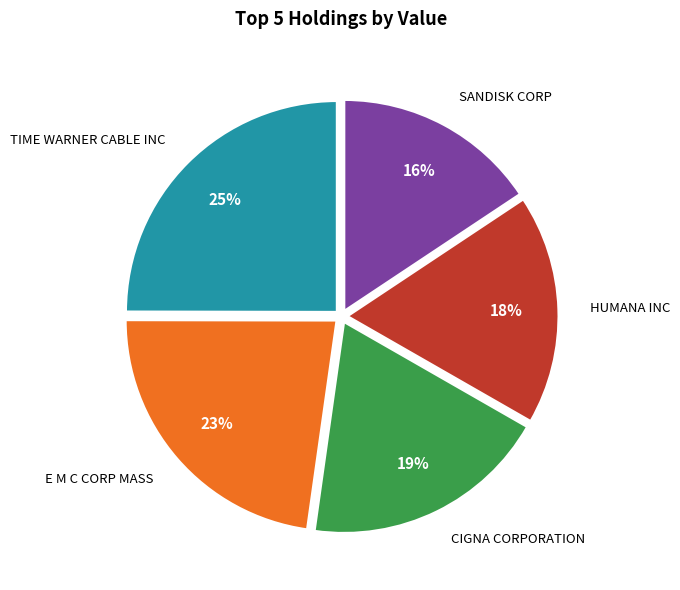

Approximately how many times larger is the value at TIME WARNER CABLE INC compared to HUMANA INC?

1.4